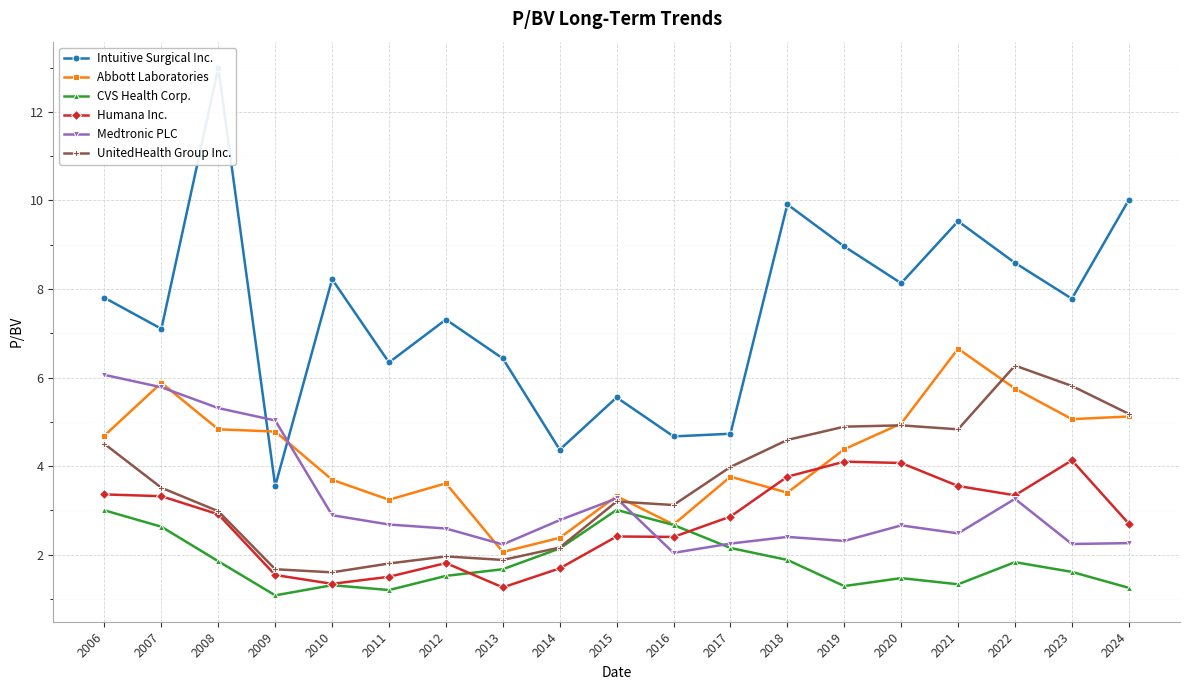

What is the difference between the second highest and minimum values in the UnitedHealth Group Inc. series?

4.2